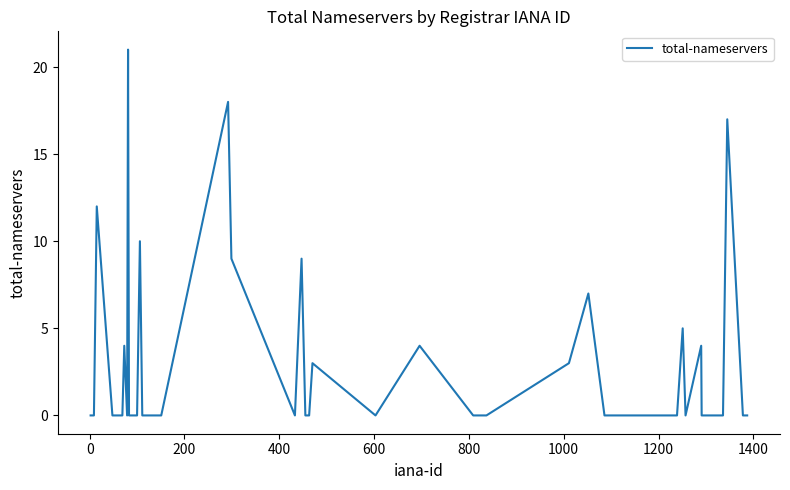

What is the greatest value displayed?

21